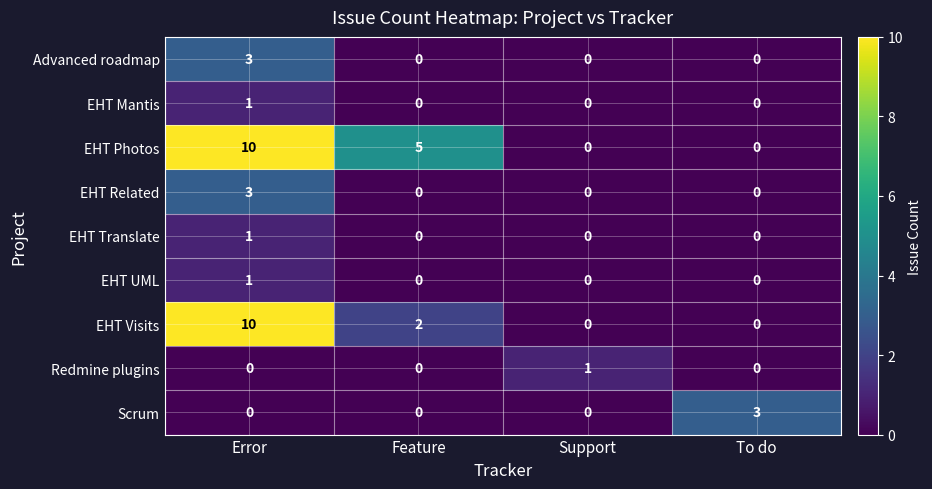

At which category is the sum across all series the highest?

Error